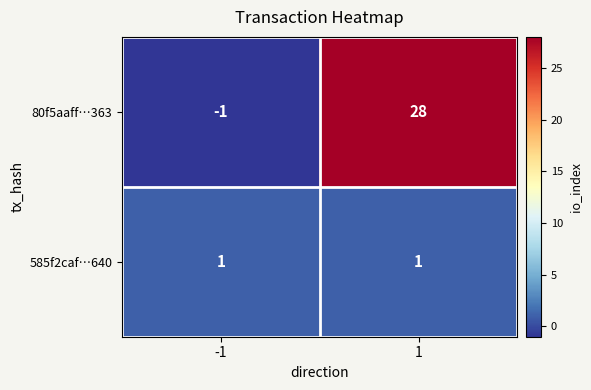

What is the difference between the 80f5aaff…363 values at 1 and -1?

29